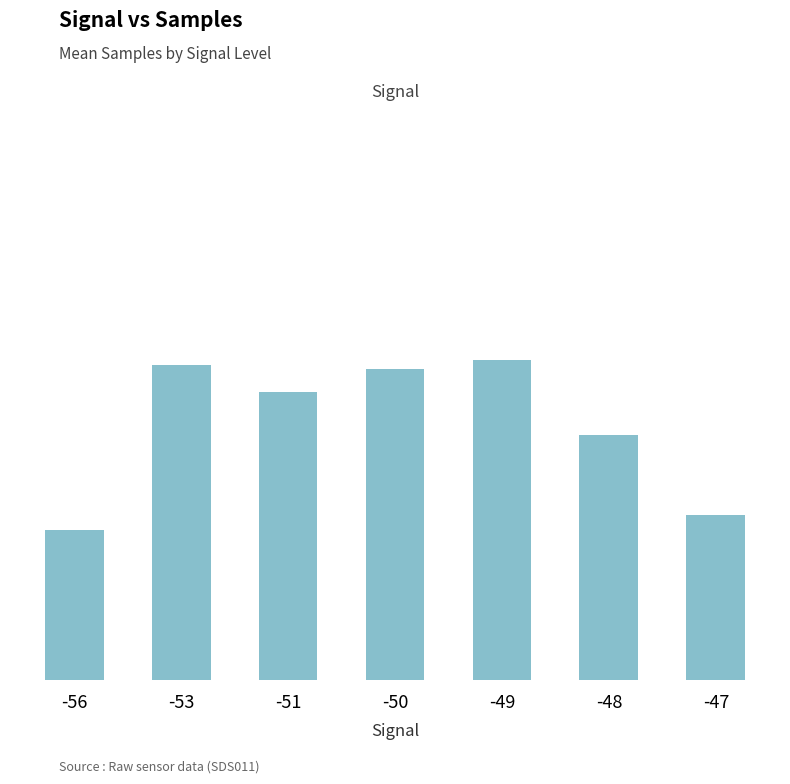

What is the minimum value shown in the chart?

5035773